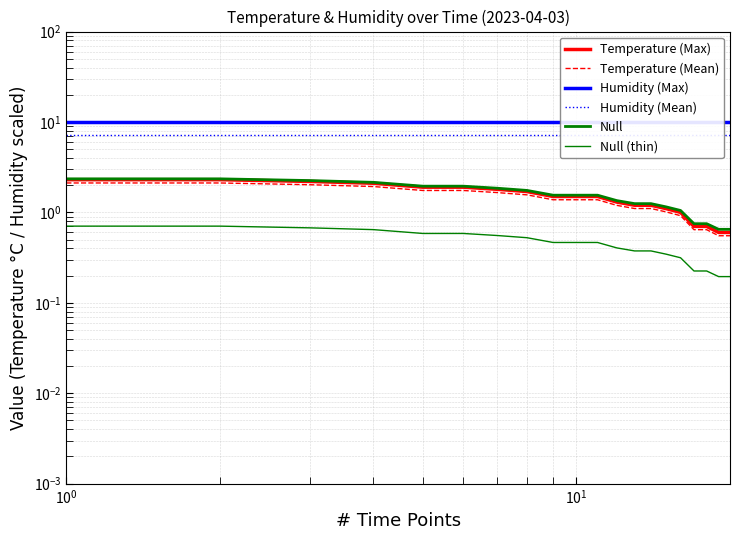

True or false: Temperature (Max) has a value of 1.8 at 14.

False